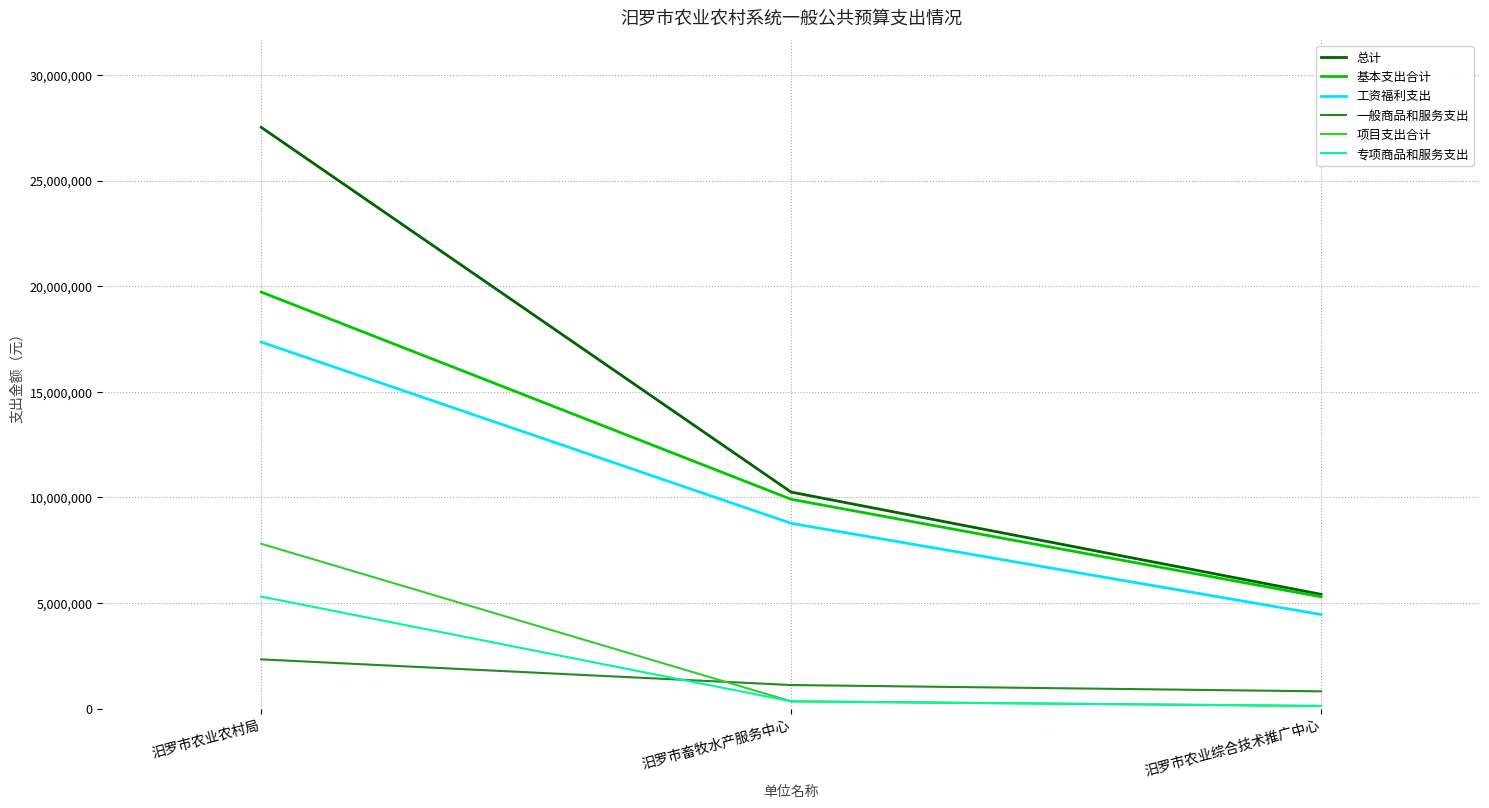

Is it true that 基本支出合计 equals 19720127 at 汨罗市农业农村局?

True